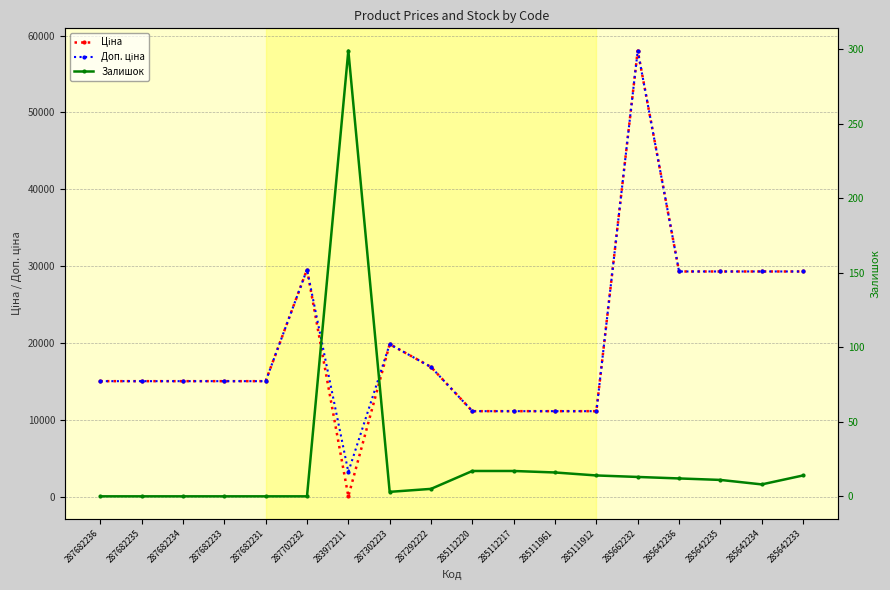

At 287302223, list the series in order from largest to smallest.

Ціна, Доп. ціна, Залишок